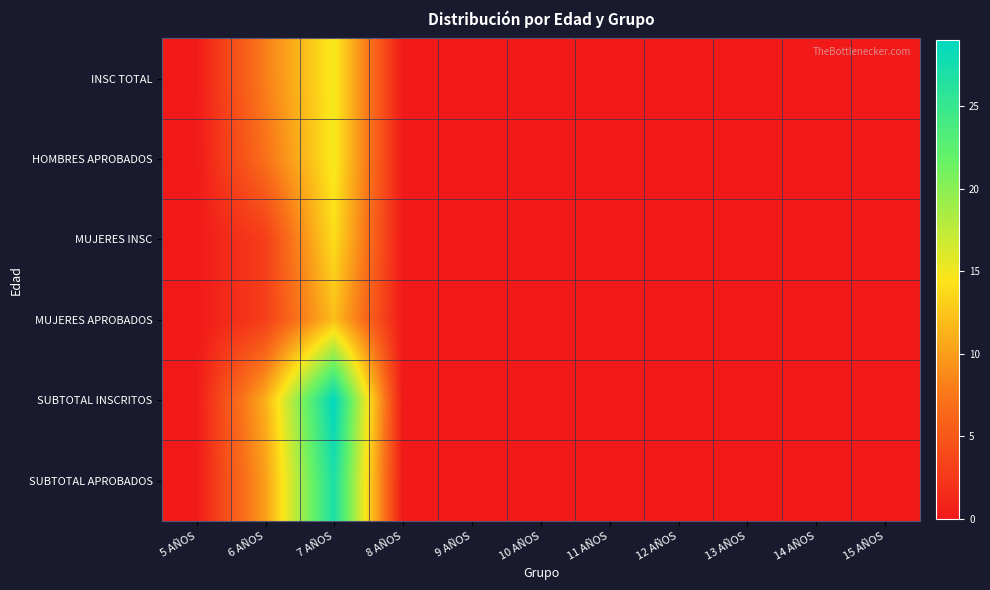

Reading left to right, list all the values displayed in this chart.

INSC TOTAL: 5 AÑOS=0	6 AÑOS=8	7 AÑOS=15	8 AÑOS=0	9 AÑOS=0	10 AÑOS=0	11 AÑOS=0	12 AÑOS=0	13 AÑOS=0	14 AÑOS=0	15 AÑOS=0
HOMBRES APROBADOS: 5 AÑOS=0	6 AÑOS=7	7 AÑOS=15	8 AÑOS=0	9 AÑOS=0	10 AÑOS=0	11 AÑOS=0	12 AÑOS=0	13 AÑOS=0	14 AÑOS=0	15 AÑOS=0
MUJERES INSC: 5 AÑOS=0	6 AÑOS=3	7 AÑOS=14	8 AÑOS=0	9 AÑOS=0	10 AÑOS=0	11 AÑOS=0	12 AÑOS=0	13 AÑOS=0	14 AÑOS=0	15 AÑOS=0
MUJERES APROBADOS: 5 AÑOS=0	6 AÑOS=3	7 AÑOS=12	8 AÑOS=0	9 AÑOS=0	10 AÑOS=0	11 AÑOS=0	12 AÑOS=0	13 AÑOS=0	14 AÑOS=0	15 AÑOS=0
SUBTOTAL INSCRITOS: 5 AÑOS=0	6 AÑOS=11	7 AÑOS=29	8 AÑOS=0	9 AÑOS=0	10 AÑOS=0	11 AÑOS=0	12 AÑOS=0	13 AÑOS=0	14 AÑOS=0	15 AÑOS=0
SUBTOTAL APROBADOS: 5 AÑOS=0	6 AÑOS=10	7 AÑOS=27	8 AÑOS=0	9 AÑOS=0	10 AÑOS=0	11 AÑOS=0	12 AÑOS=0	13 AÑOS=0	14 AÑOS=0	15 AÑOS=0